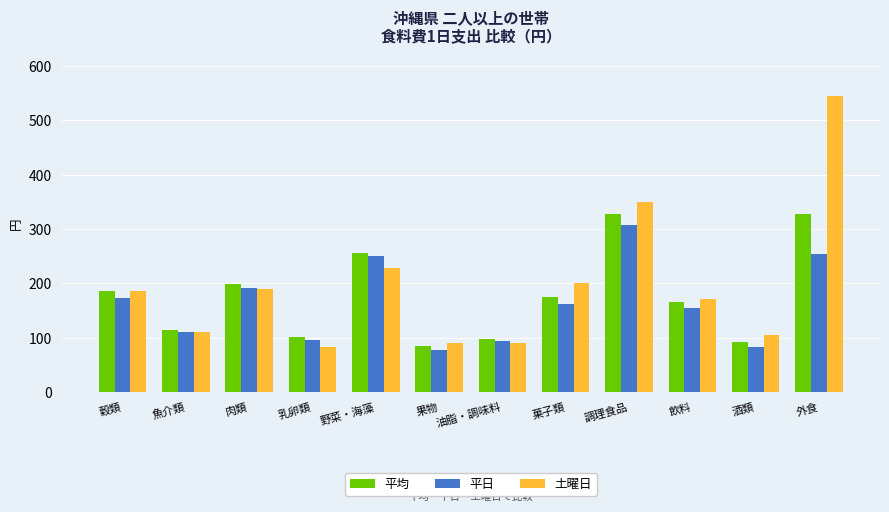

At which category does the chart reach its peak across all series?

外食